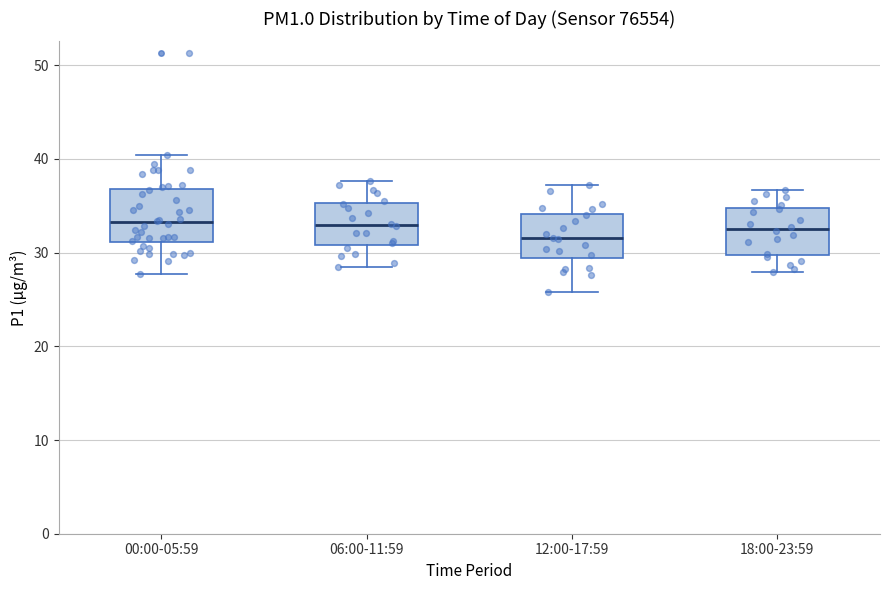

Where does the upper whisker of the box for 12:00-17:59 end on the y-axis? The values are not printed on the chart, so give them approximately, as read against the axis.

37